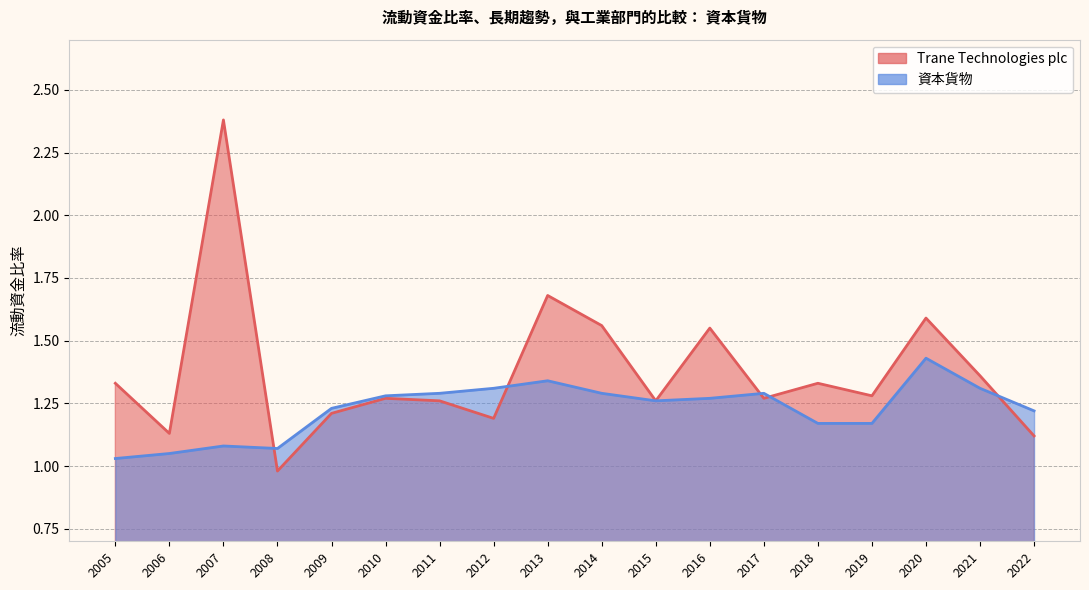

What are all the series names shown in the legend?

Trane Technologies plc, 資本貨物